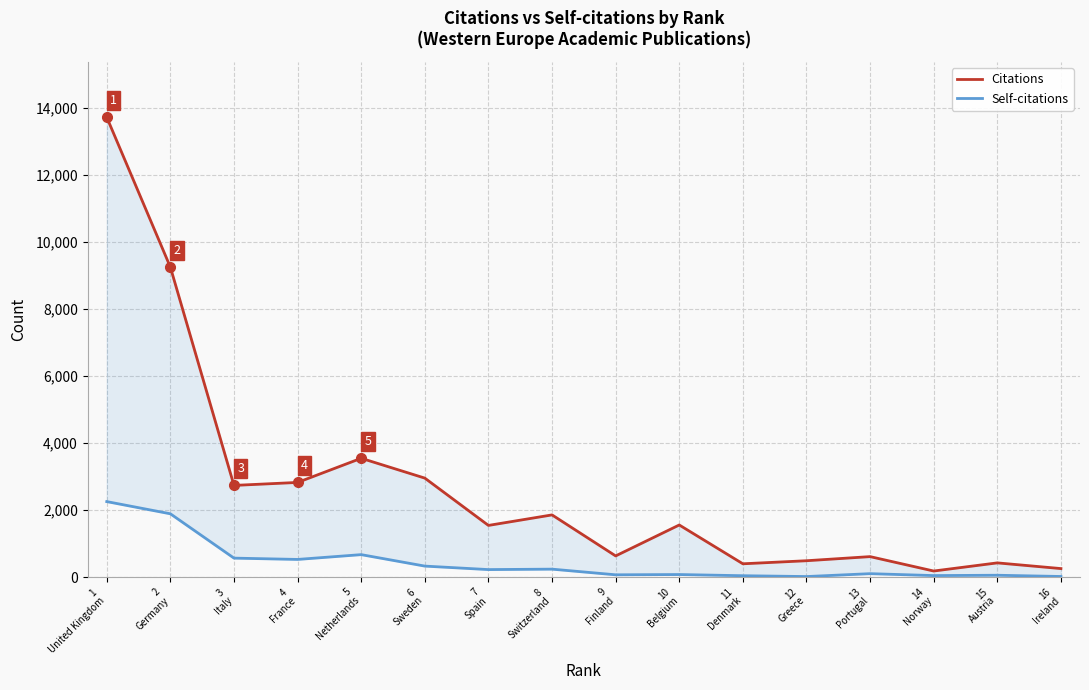

Rank the series by their average value, from lowest to highest.

Self-citations, Citations